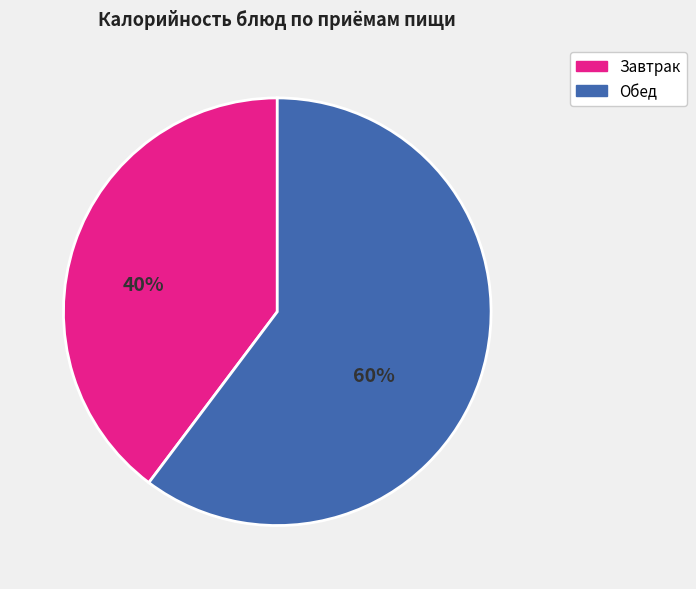

Is there any slice that represents more than half of the pie?

Yes